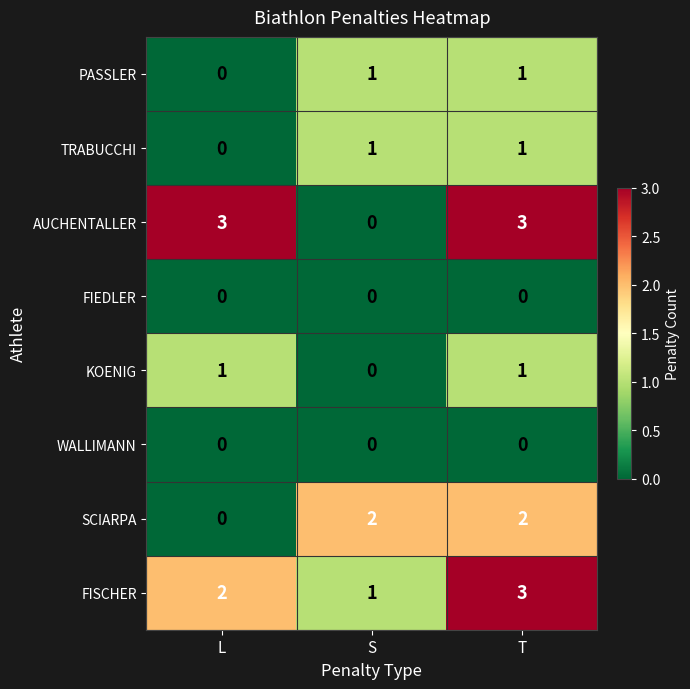

Which category has the lowest value in the PASSLER series?

L